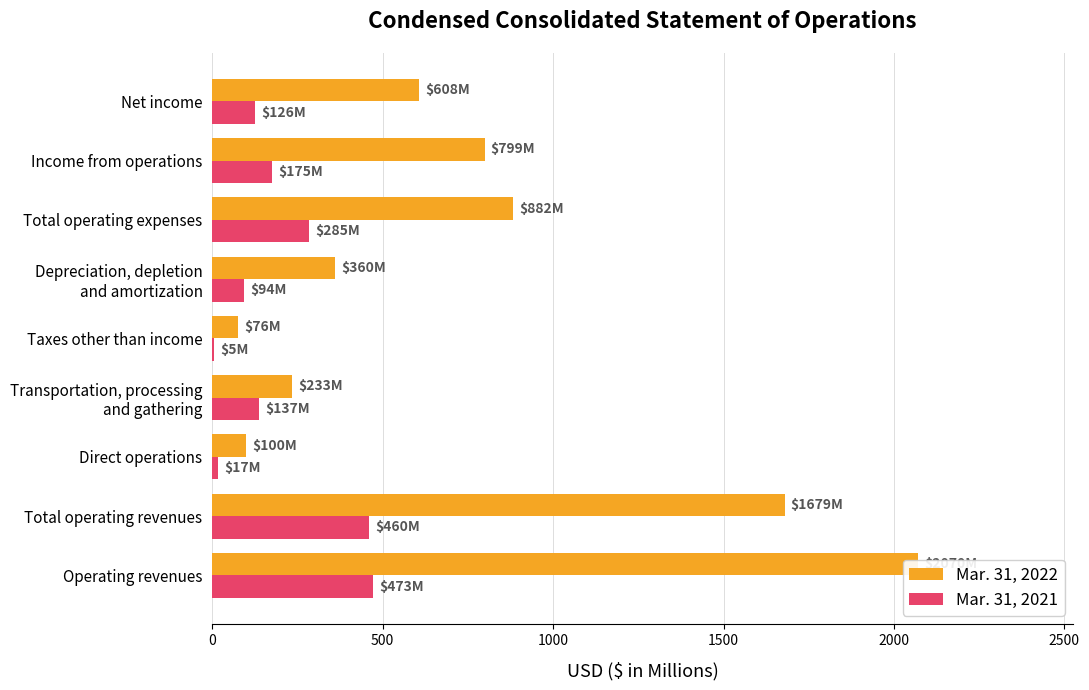

Between Operating revenues and Total operating revenues, which series saw the biggest shift?

Mar. 31, 2022